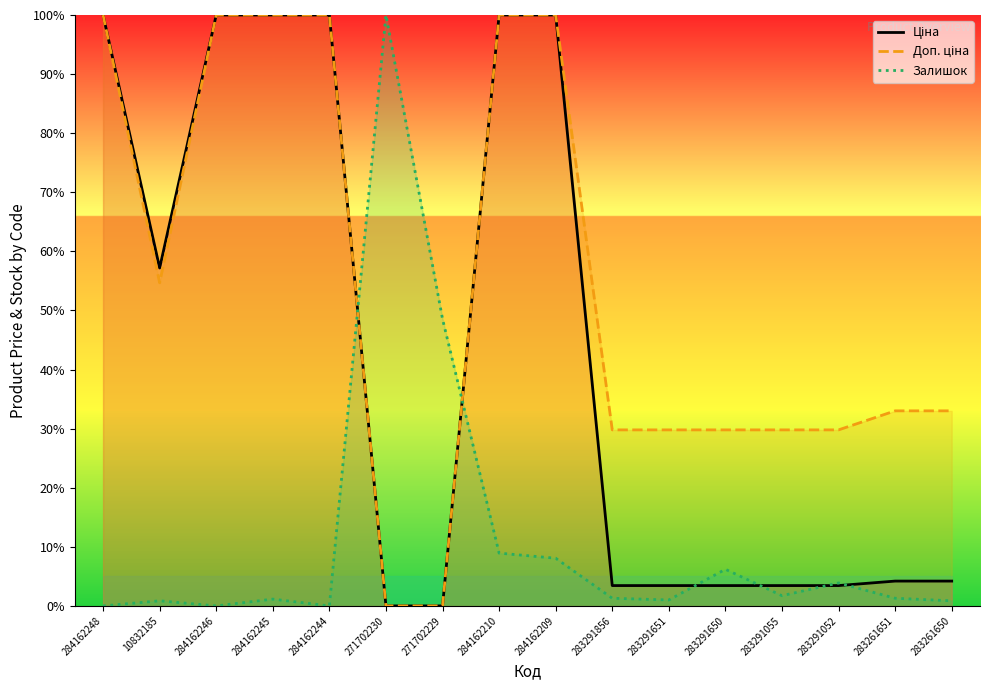

The value of Ціна at 271702229 is 0.0. True or false?

True